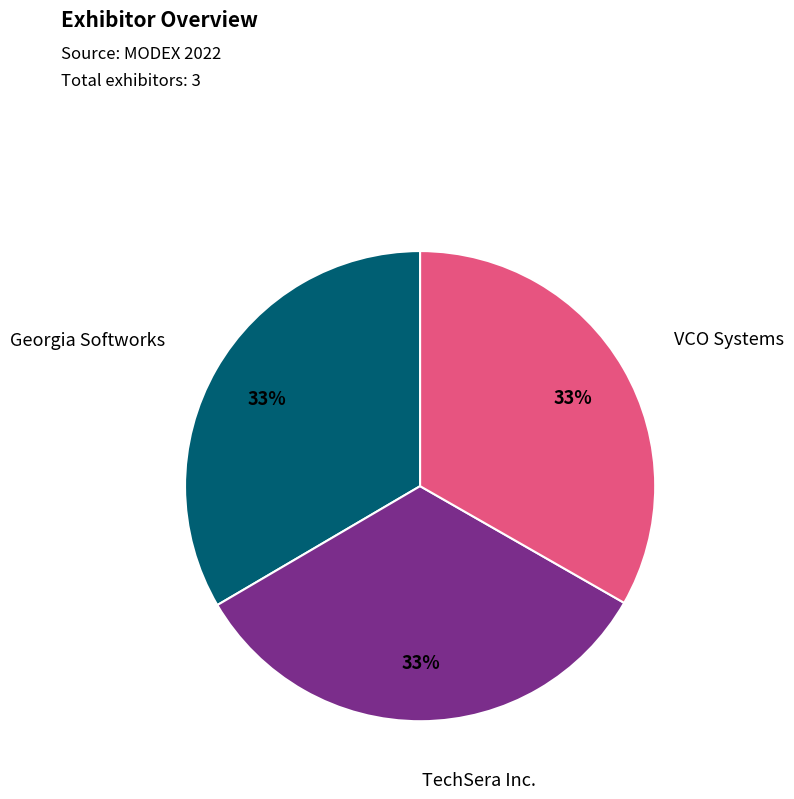

Is there any slice that represents more than half of the pie?

No